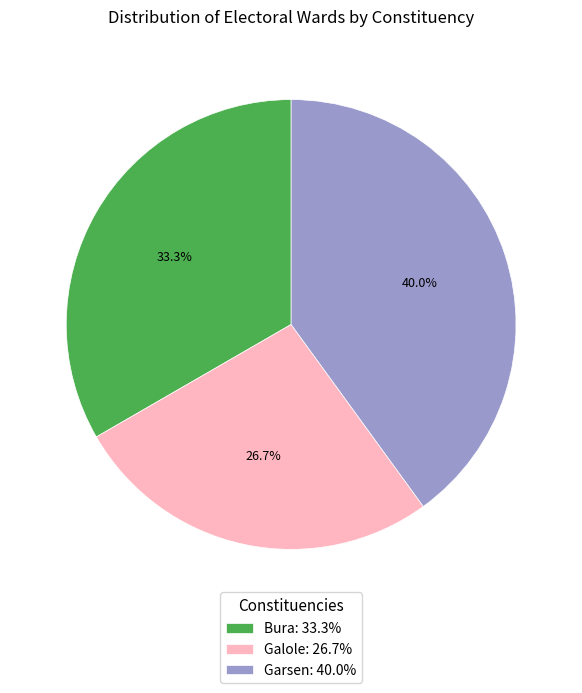

Is there any slice that represents more than half of the pie?

No